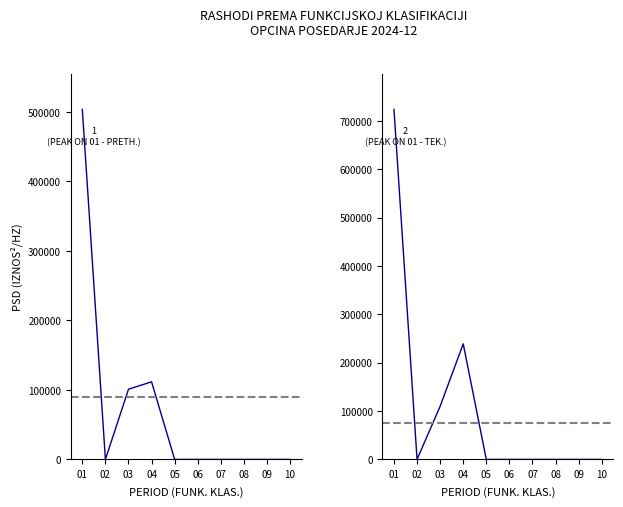

What are all the series names shown in the legend?

Ostvareno prethodna, Ostvareno tekuca